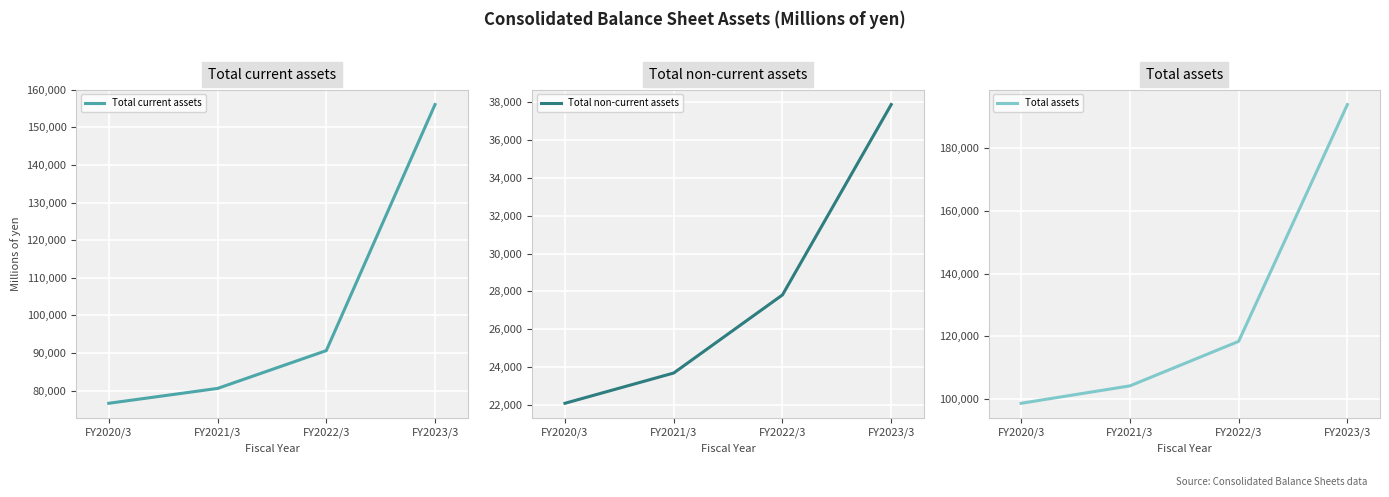

What is the sum of all Total current assets values?

403836